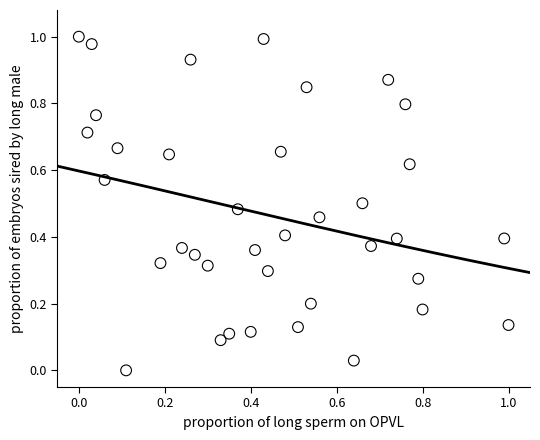

Count the number of points in this scatter plot.

37